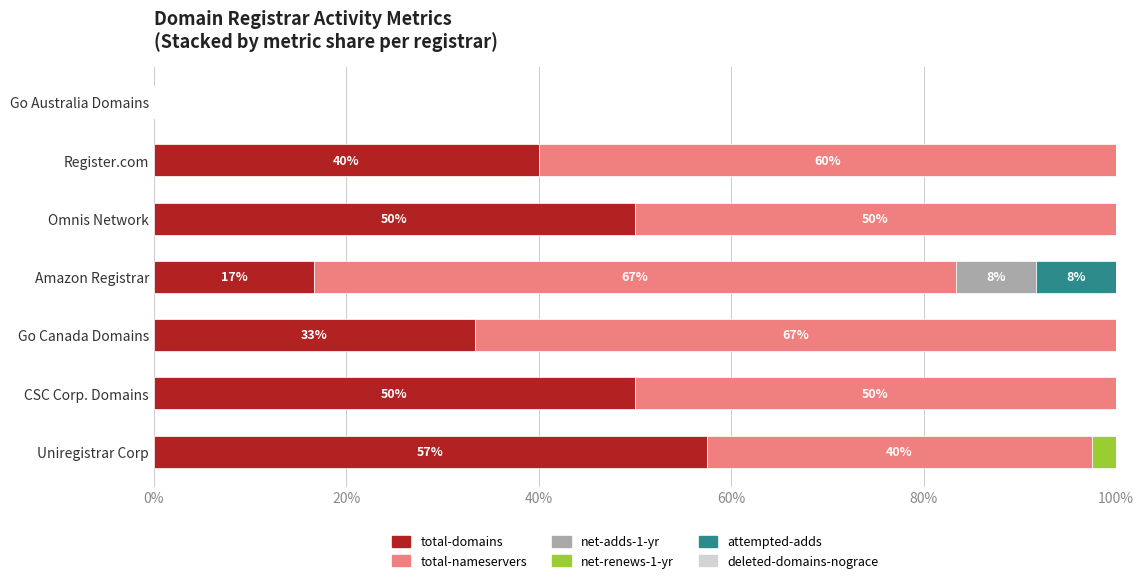

True or false: total-domains has a value of 40.0 at Register.com.

True